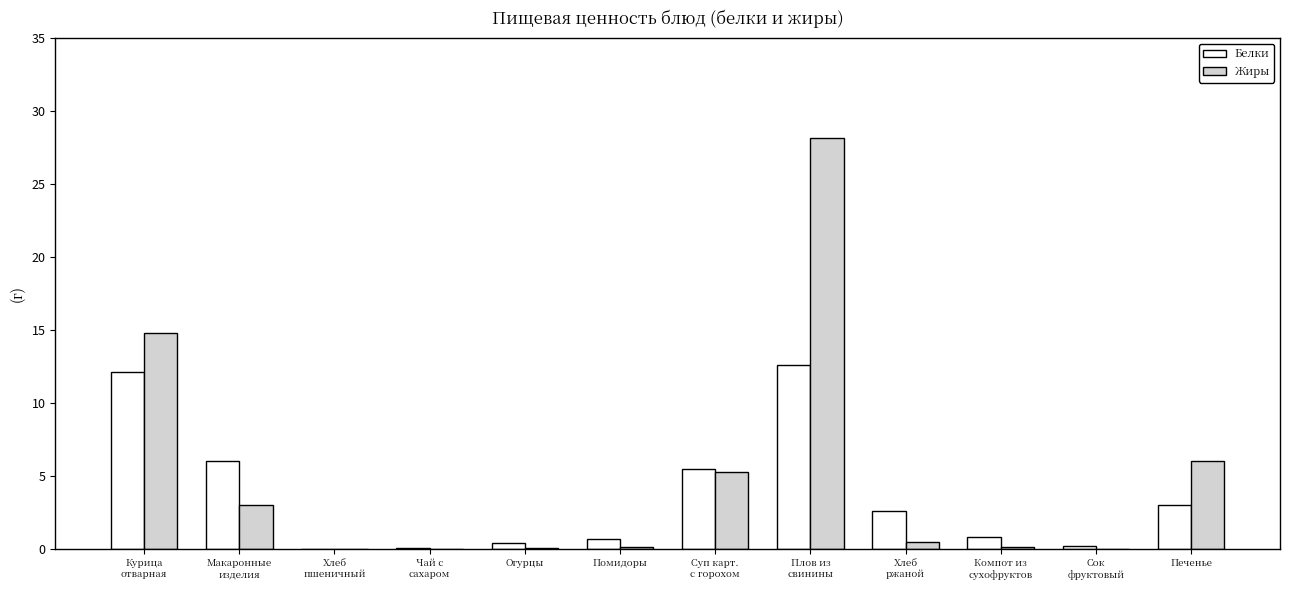

What is the sum of all Белки values?

44.0